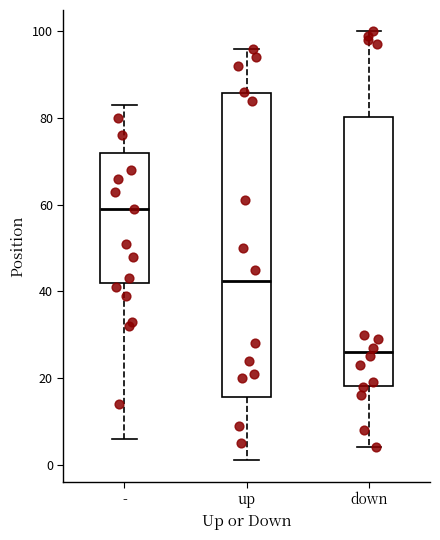

Reading left to right, transcribe this box plot: for each box, give where its median line is, the range the box spans, and where its two whiskers end, as read against the y-axis. The values are not printed on the chart, so give them approximately, as read against the axis.

-: median 60, box 42 to 72, whiskers 6 to 84
up: median 42, box 16 to 86, whiskers 2 to 96
down: median 26, box 18 to 80, whiskers 4 to 100